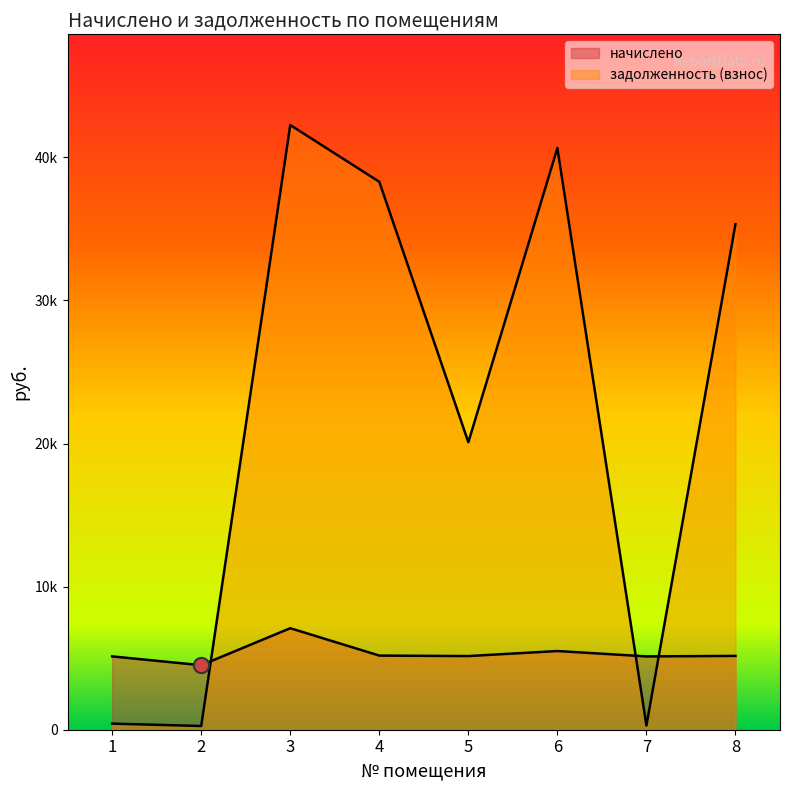

What is the total value across all series at 2?

4769.1